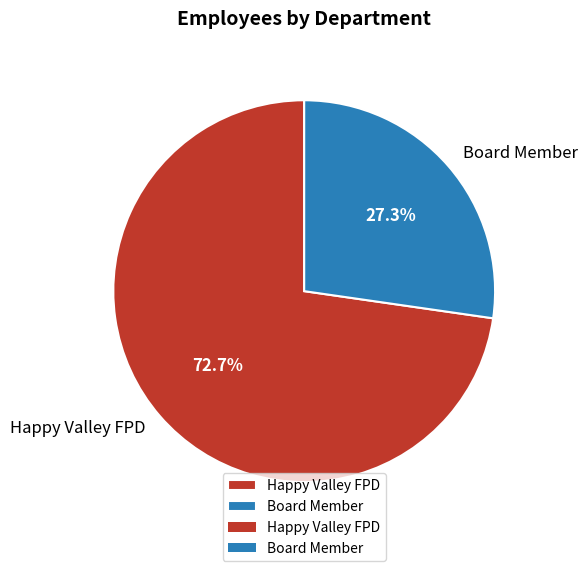

The Board Member slice represents 27% of the pie. True or false?

True